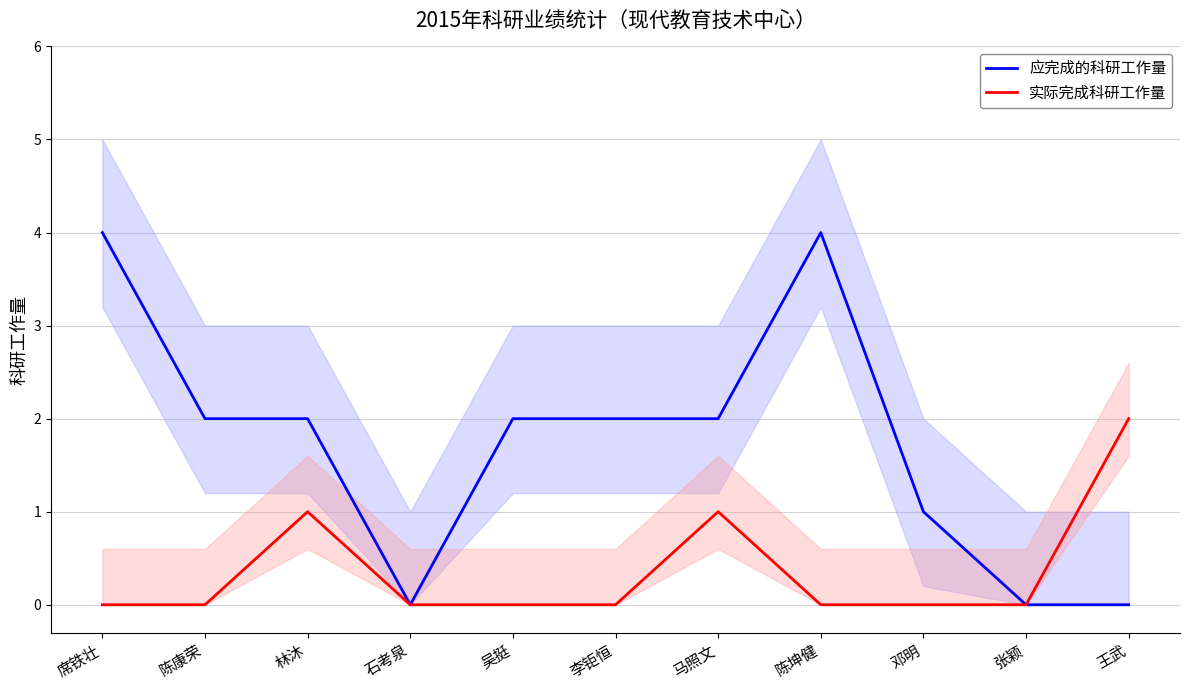

Where is 实际完成科研工作量 nearest to the value 1?

林沐